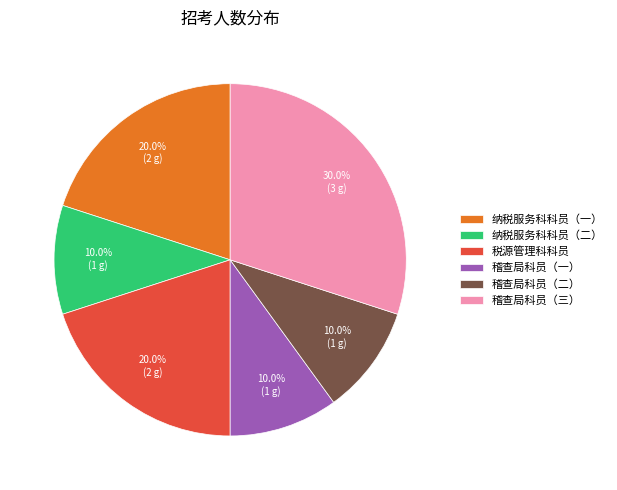

What percentage do 纳税服务科科员（一） and 纳税服务科科员（二） together represent?

30.0%